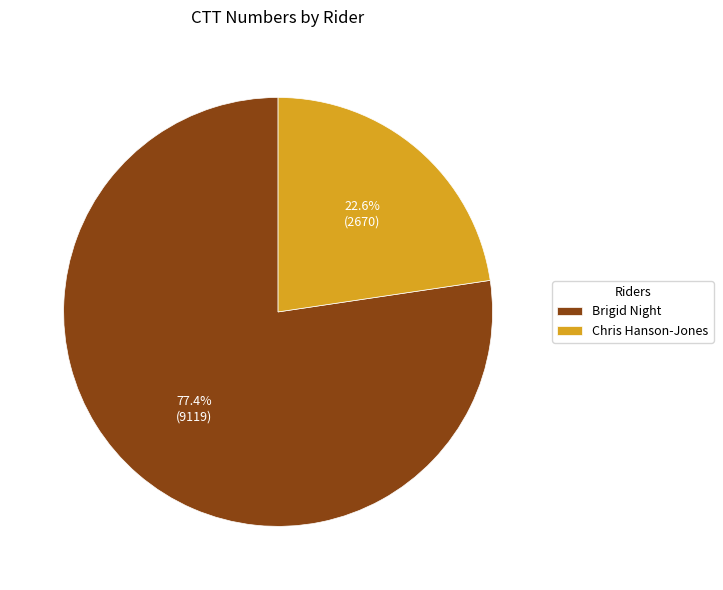

To the nearest percent, what is the difference between the Chris Hanson-Jones and Brigid Night slice percentages?

55%